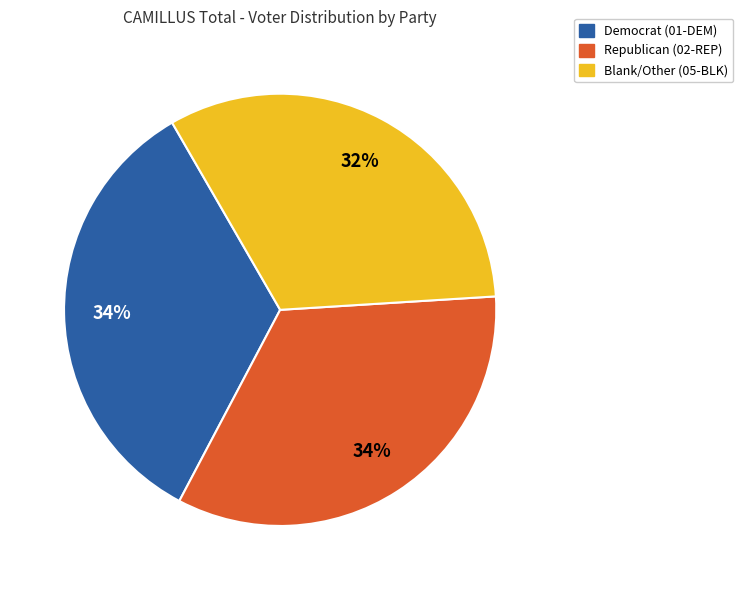

Does any single category account for the majority?

No